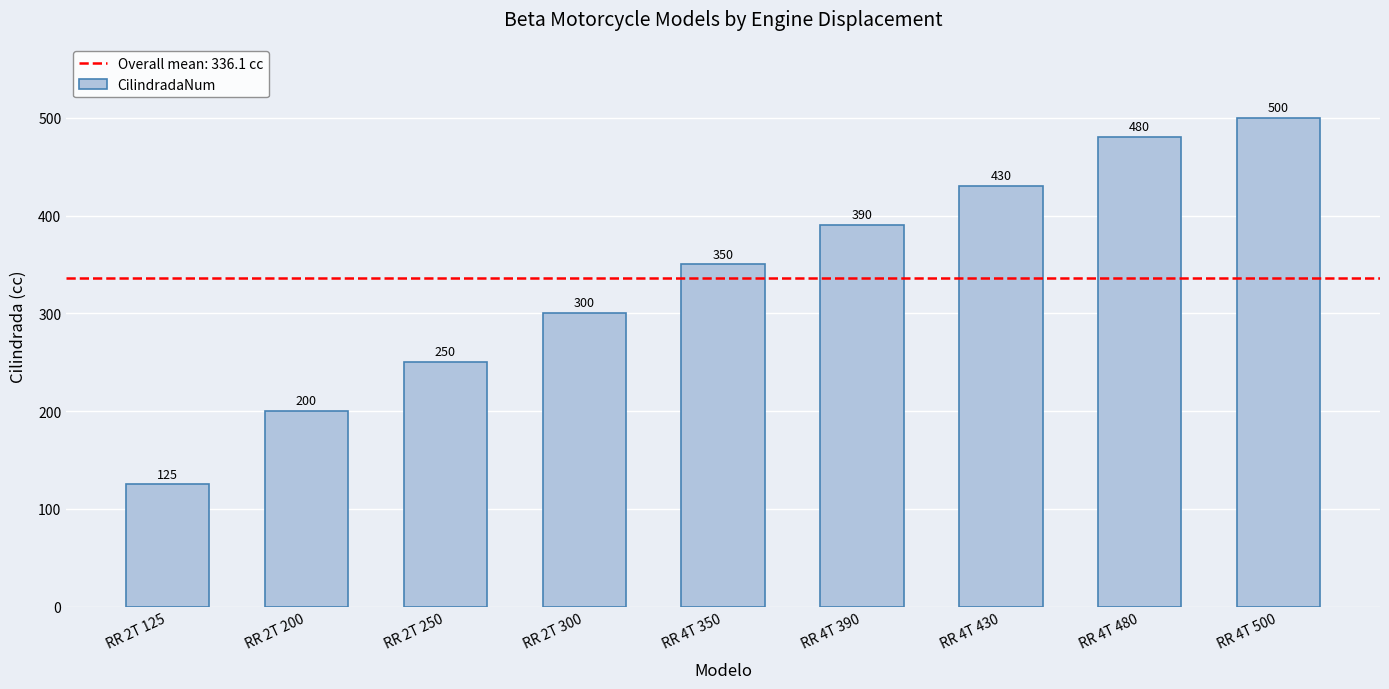

Reading right to left, what are all the values shown in this chart?

500	480	430	390	350	300	250	200	125